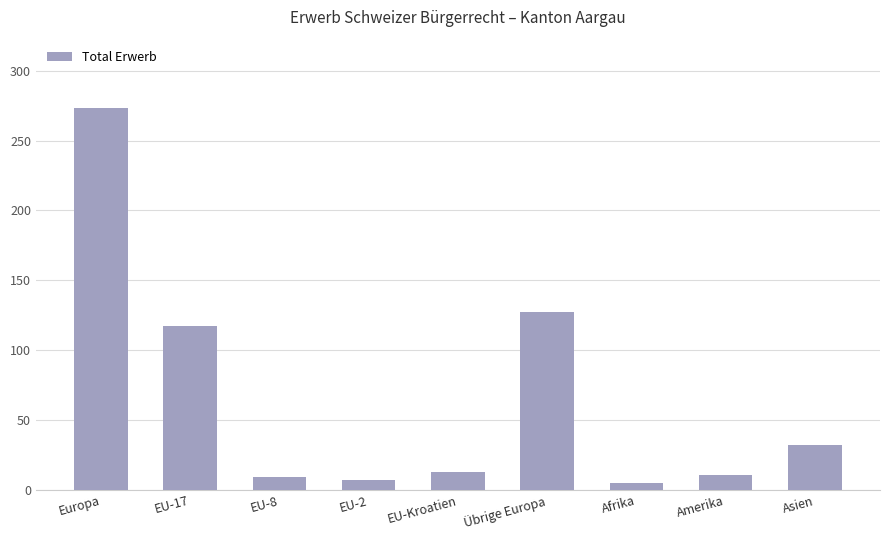

The value at Europa is 471. True or false?

False